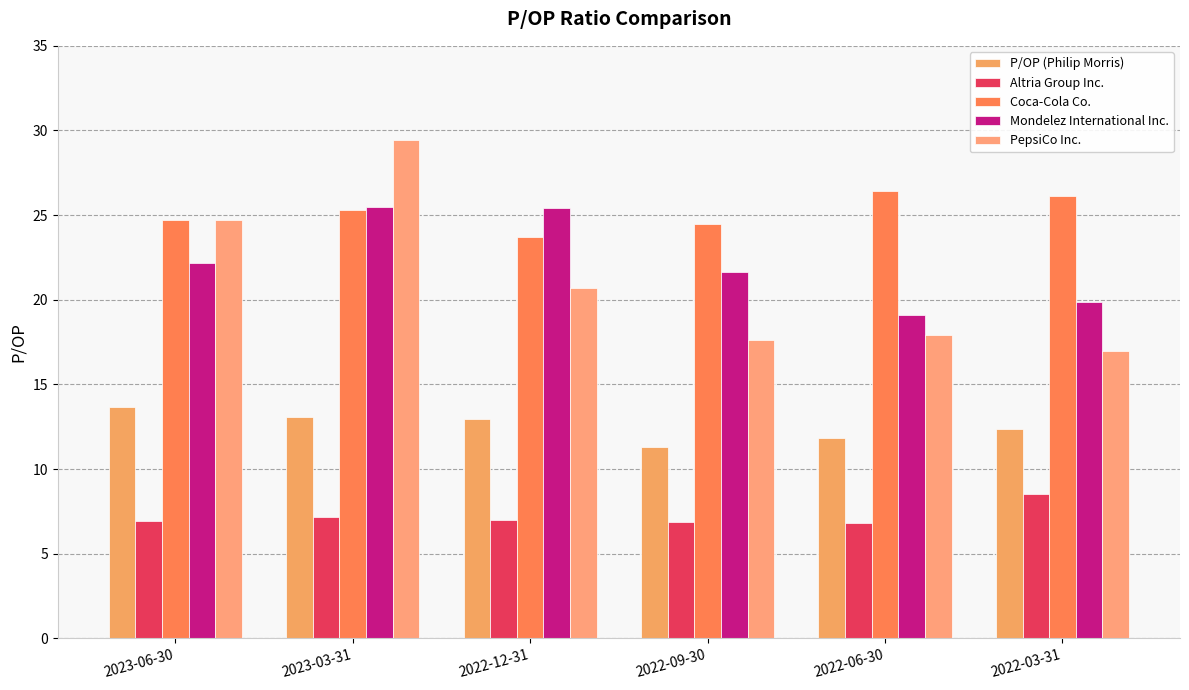

At which label does P/OP (Philip Morris) reach its minimum?

2022-09-30